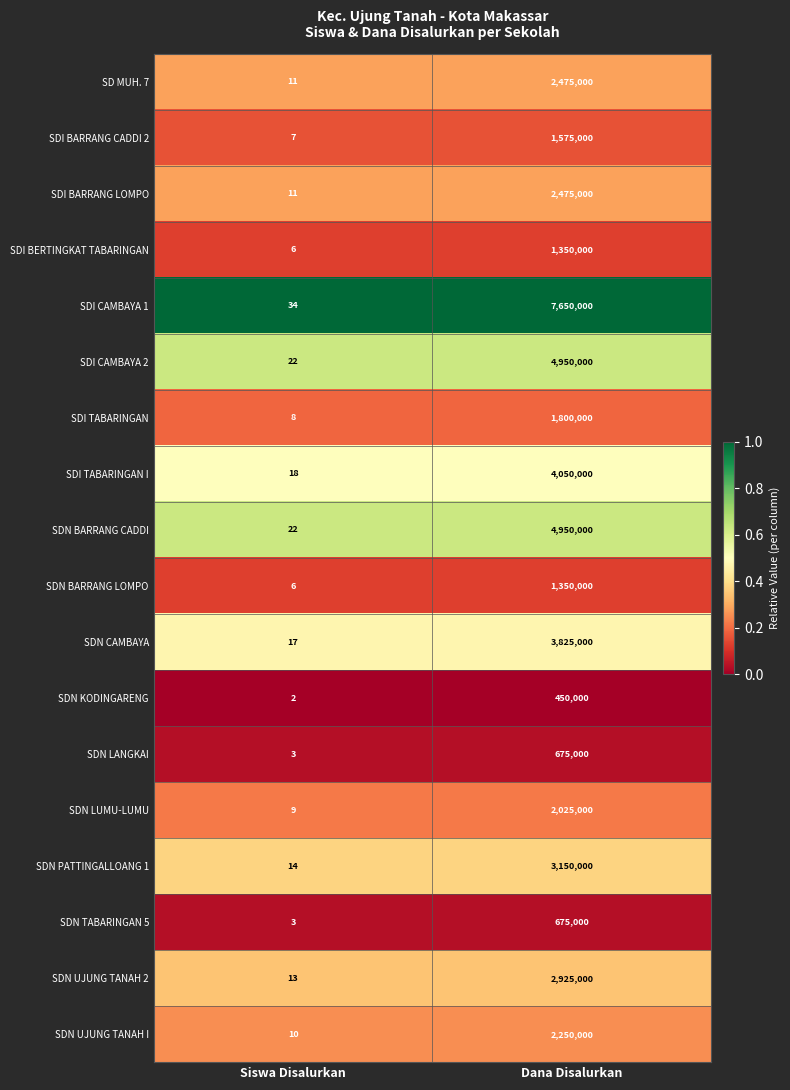

What is the approximate value of SDN LANGKAI at Dana Disalurkan, to the nearest 50?

675000